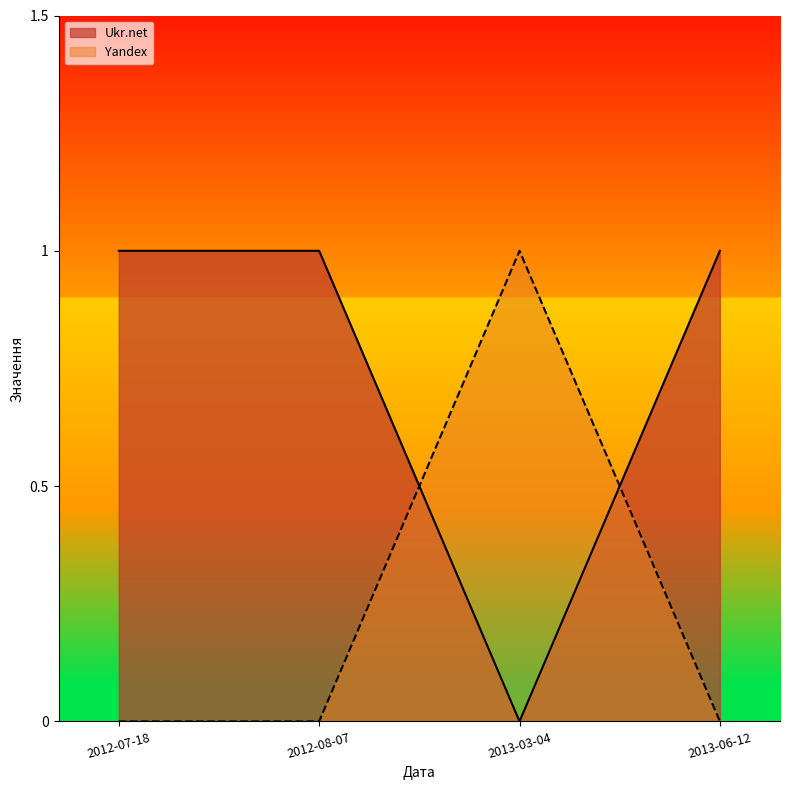

At which label is Yandex closest to 0?

2012-07-18